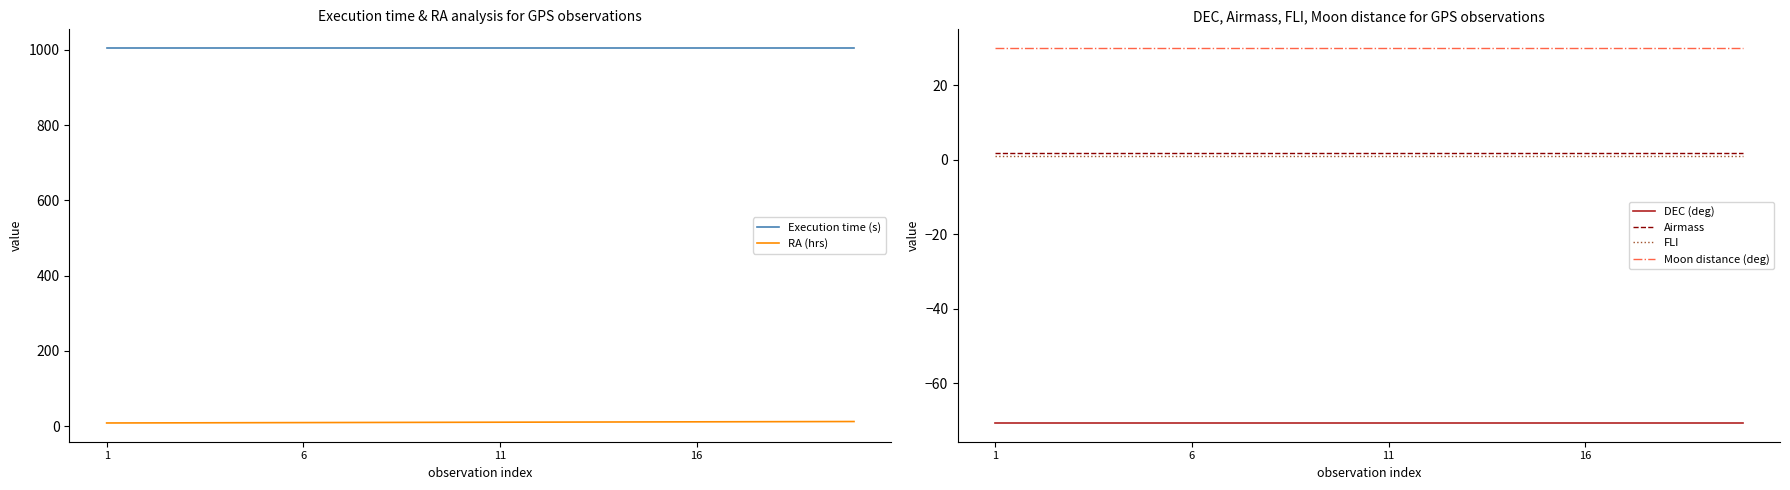

True or false: FLI and DEC (deg) intersect in this chart.

False